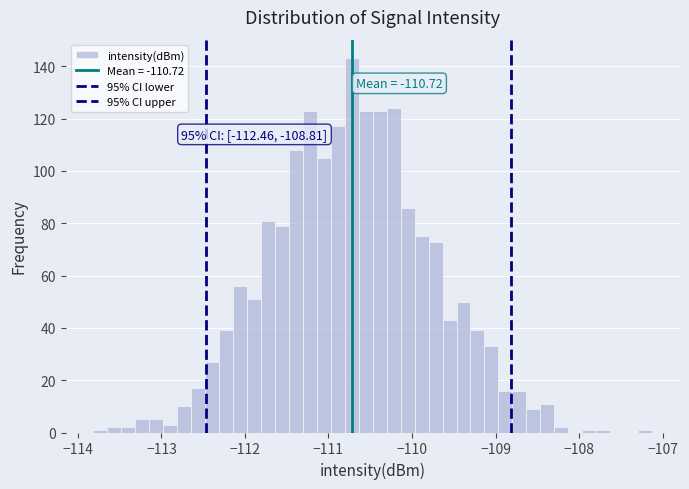

Around what value on the x-axis is the tallest bar? Give the approximate position of its centre, as read against the axis.

-110.7